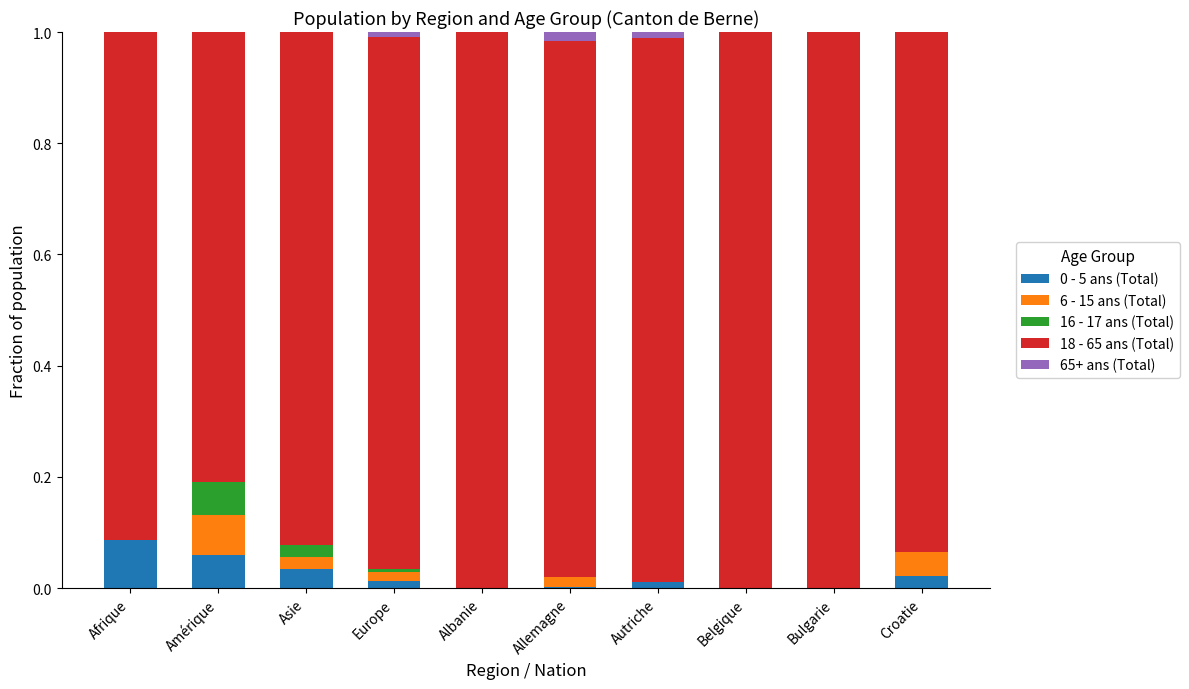

The 0 - 5 ans (Total) series shows -0.1 at Bulgarie. True or false?

False